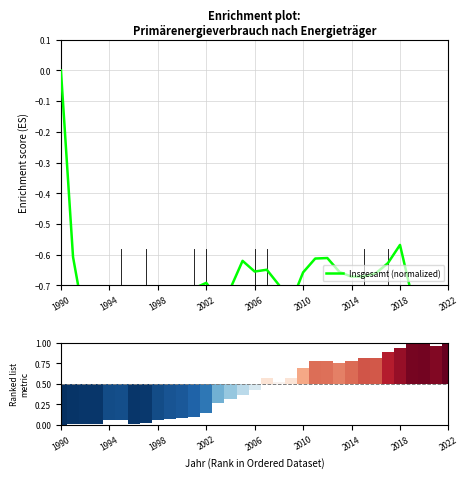

The value at 2002 is -0.3. True or false?

False